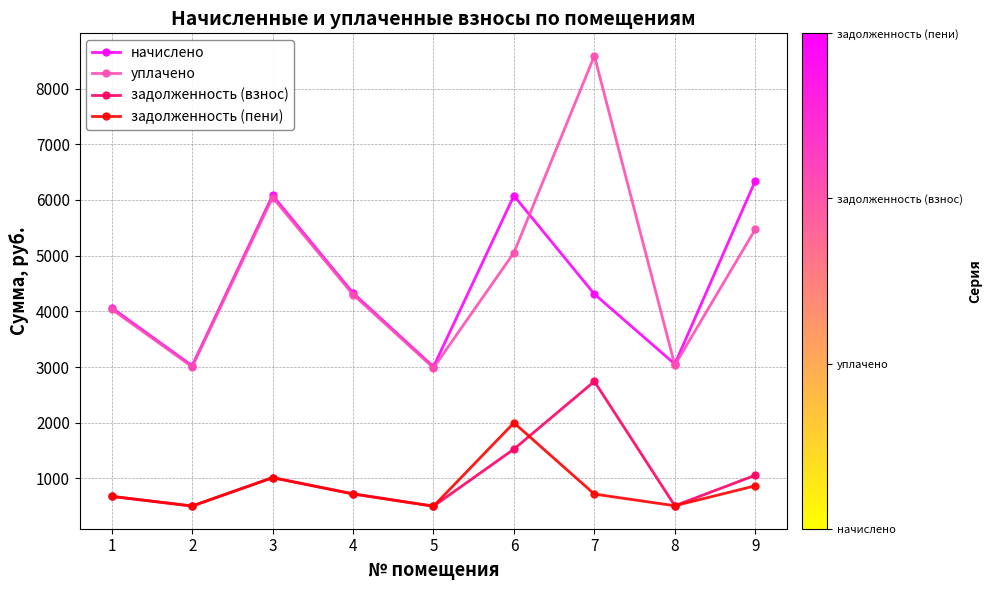

Count the number of data series in this chart.

4